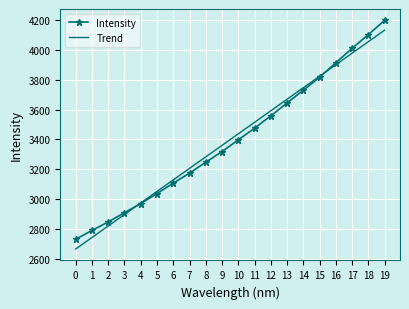

What is the difference between the highest and lowest values at 18?

47.3